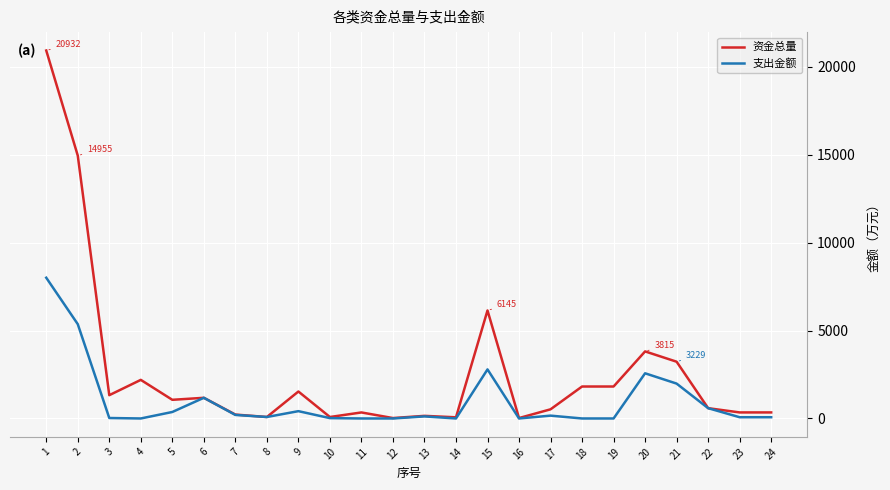

Between 2 and 16, which series saw the biggest shift?

资金总量